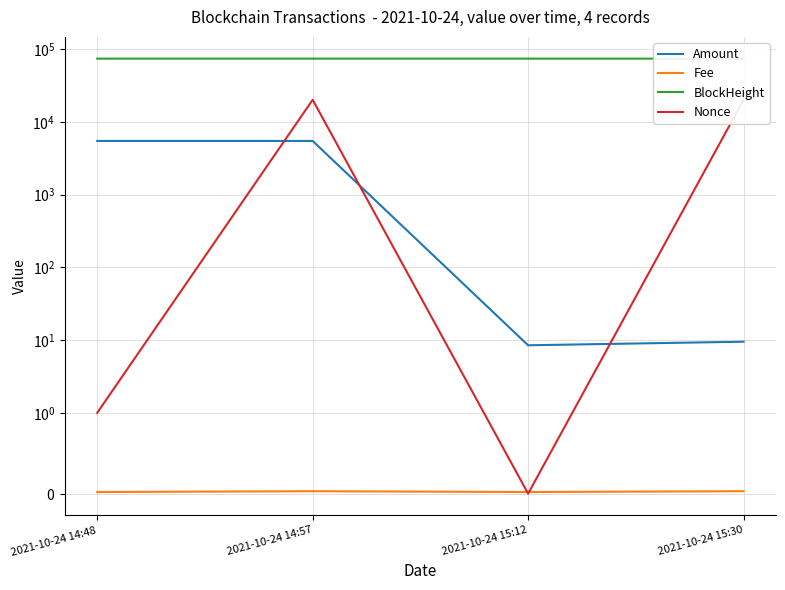

True or false: BlockHeight has a value of 73980.0 at 2021-10-24 14:48.

True